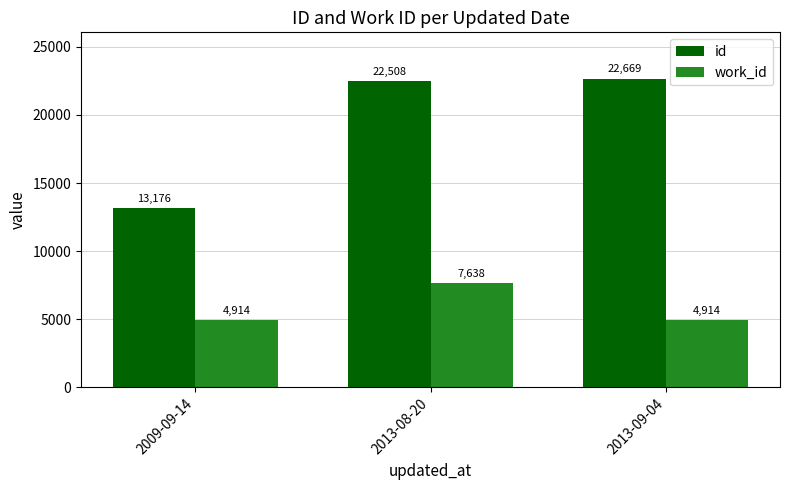

How many data points does each series have?

3